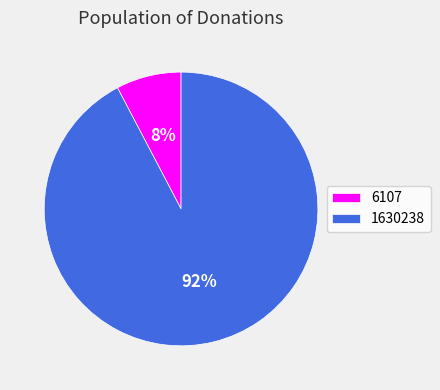

What is the largest slice in the pie chart?

1630238